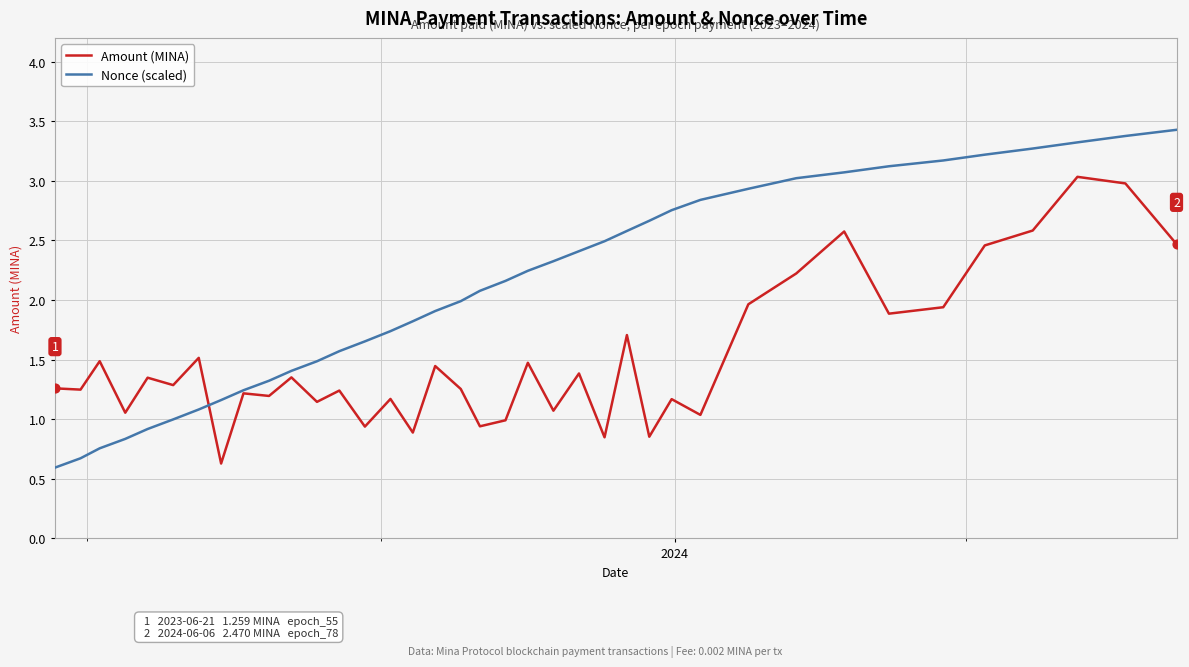

Which series has the largest total across all categories?

Nonce (scaled)